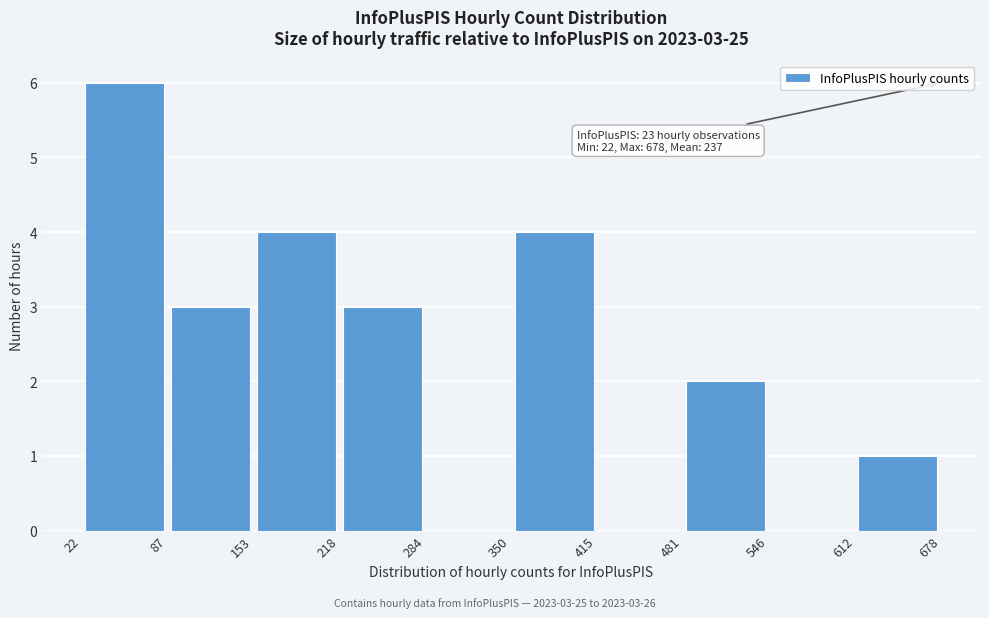

Over which range of the x-axis is the bar tallest?

22 to 87